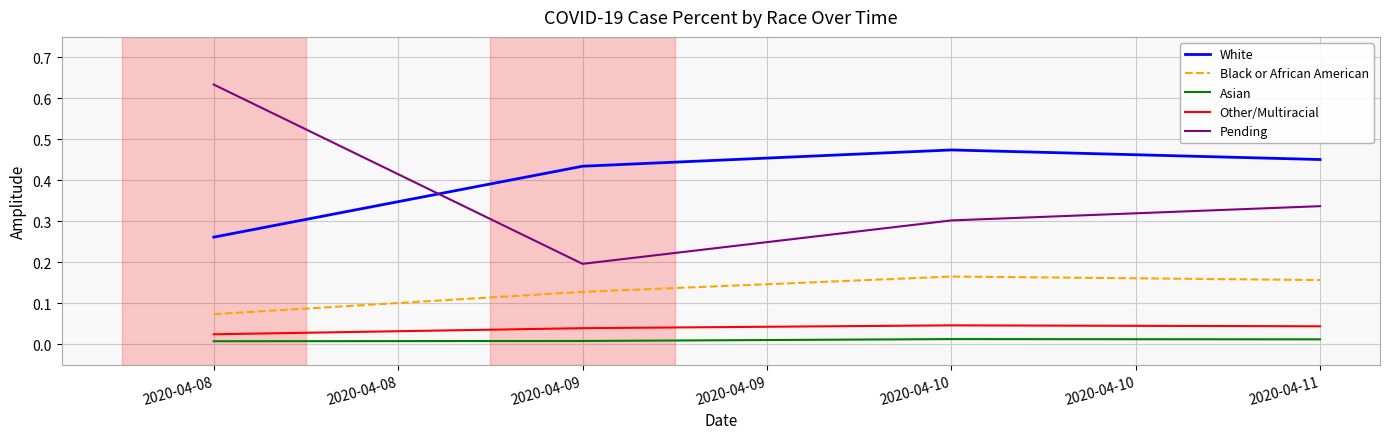

Is it true that Other/Multiracial equals 0.0 at 2020-04-08?

True